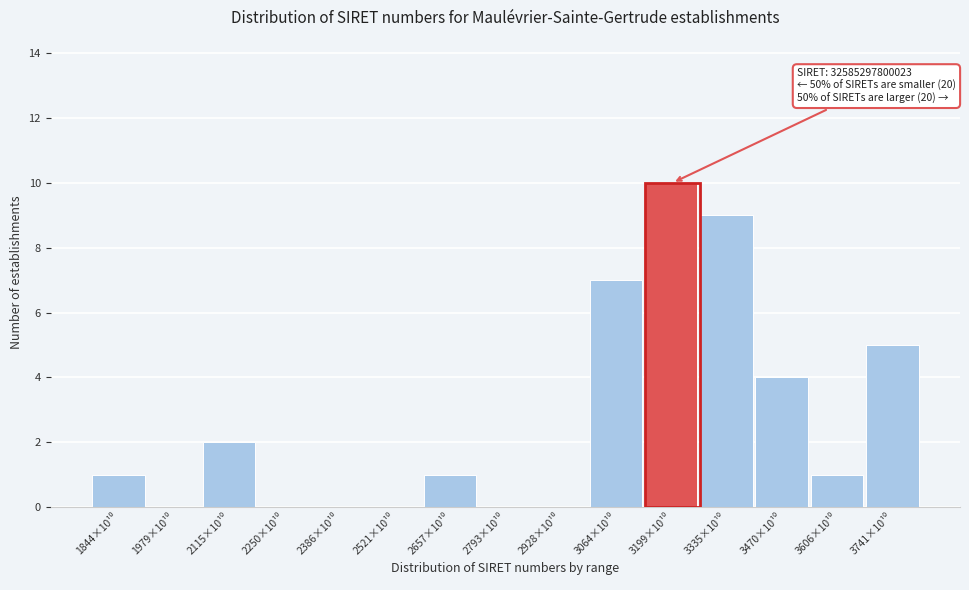

What is the maximum value shown in the chart?

10